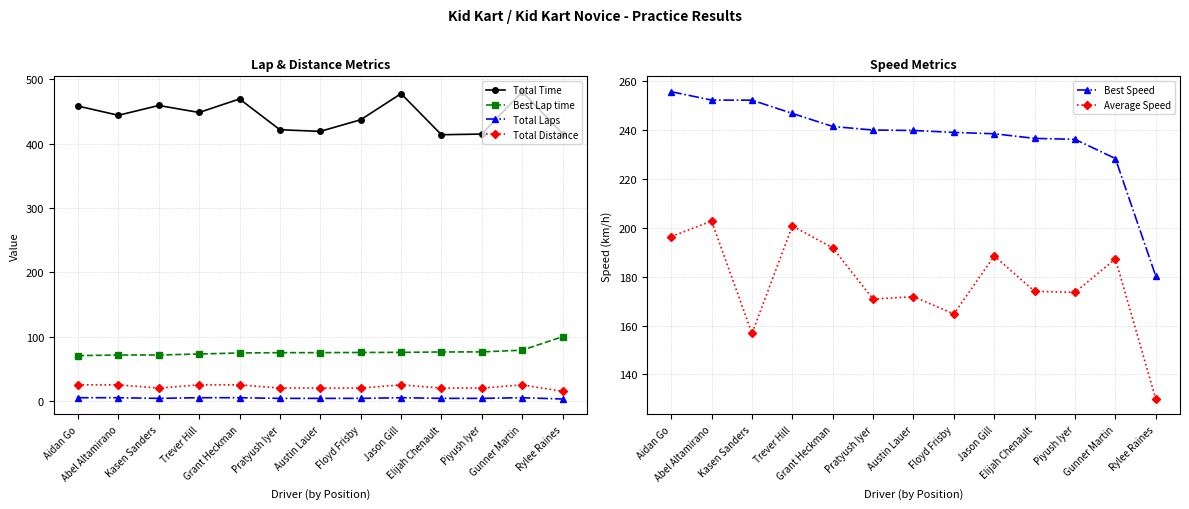

What is the sum of all Best Speed values?

3085.7